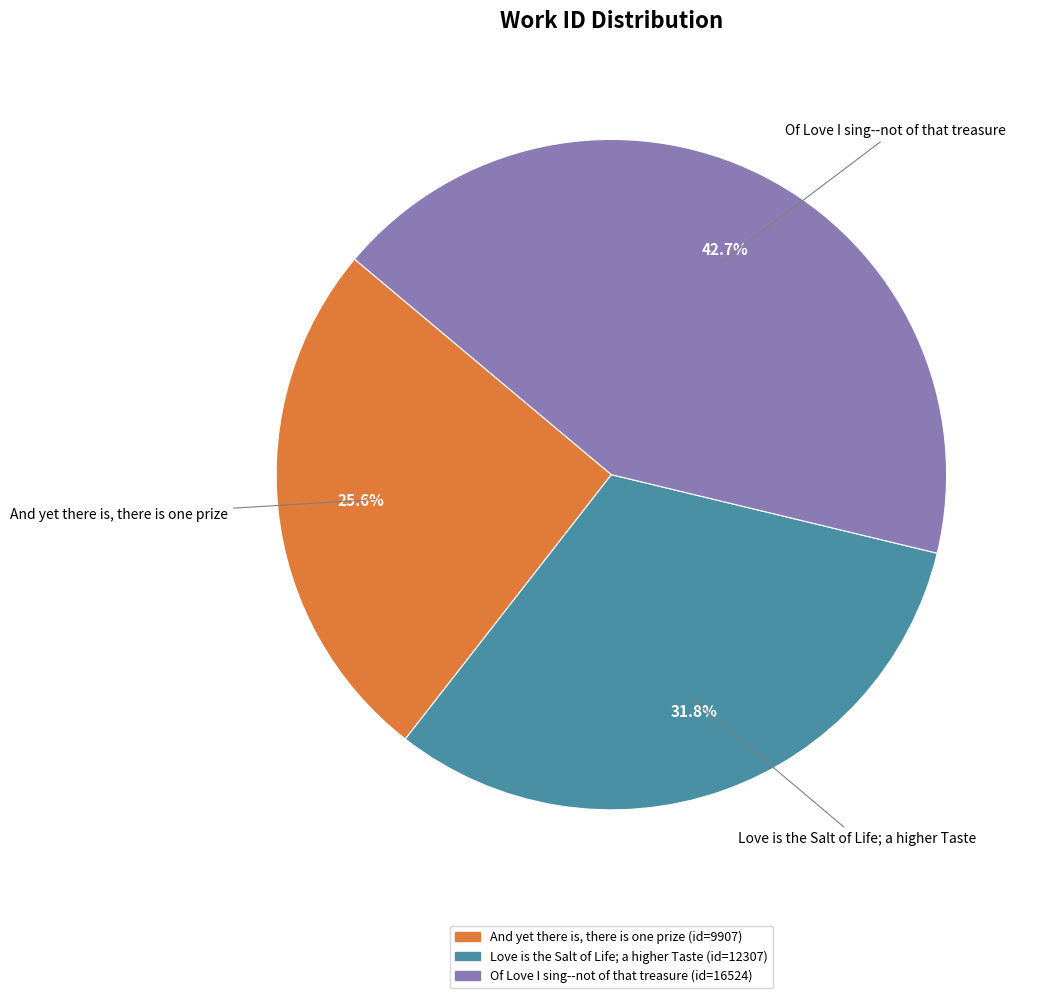

What percentage is NOT represented by Of Love I sing--not of that treasure?

57.3%